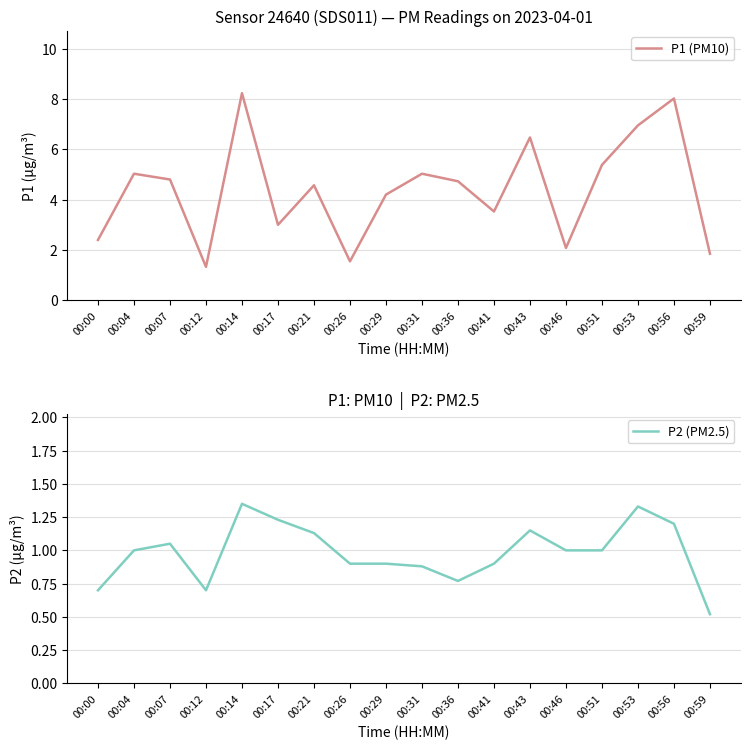

List the labels in order of P2 (PM2.5) value, smallest first.

00:59, 00:00, 00:12, 00:36, 00:31, 00:26, 00:29, 00:41, 00:04, 00:46, 00:51, 00:07, 00:21, 00:43, 00:56, 00:17, 00:53, 00:14